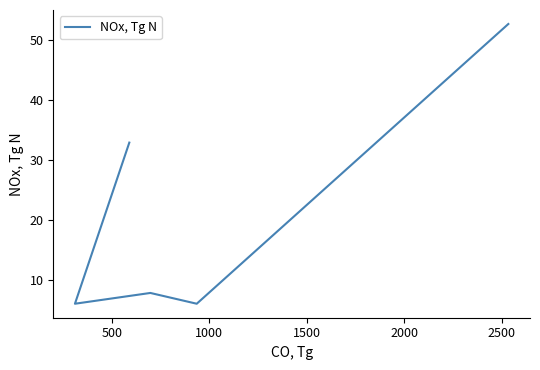

How many values exceed 7?

3